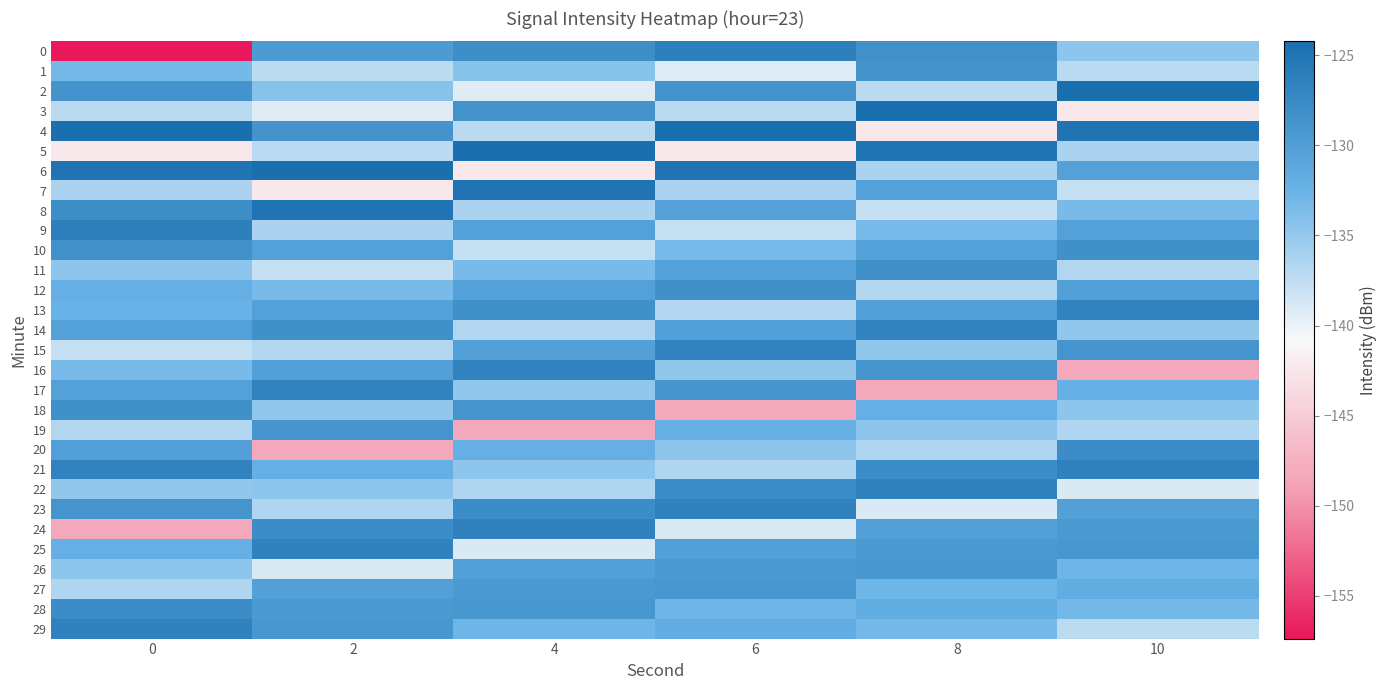

Between 8 and 10, which series saw the biggest shift?

16